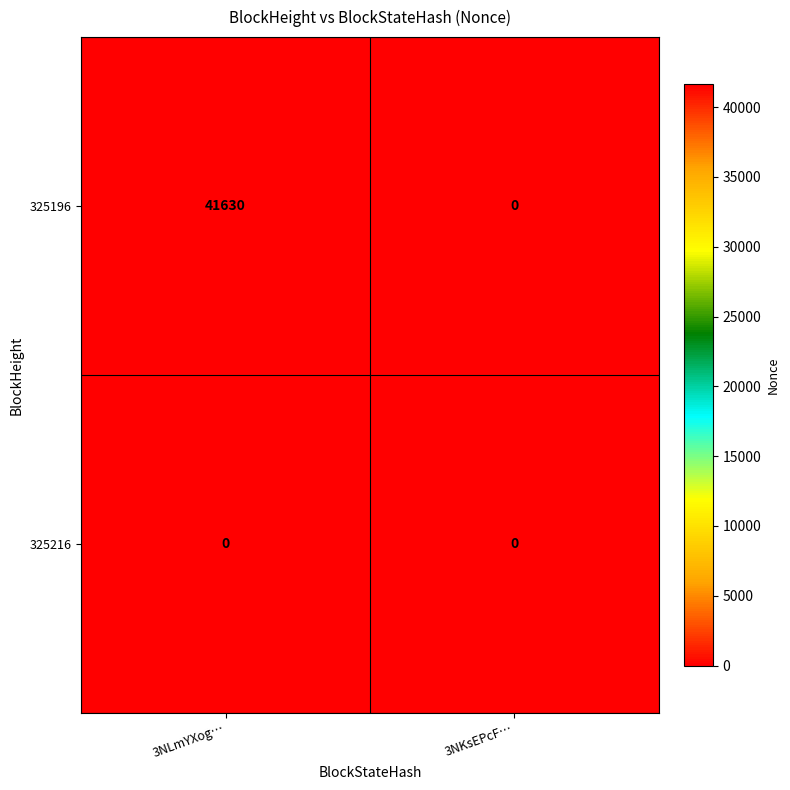

What is the difference between the maximum and minimum values in the 325196 series?

41630